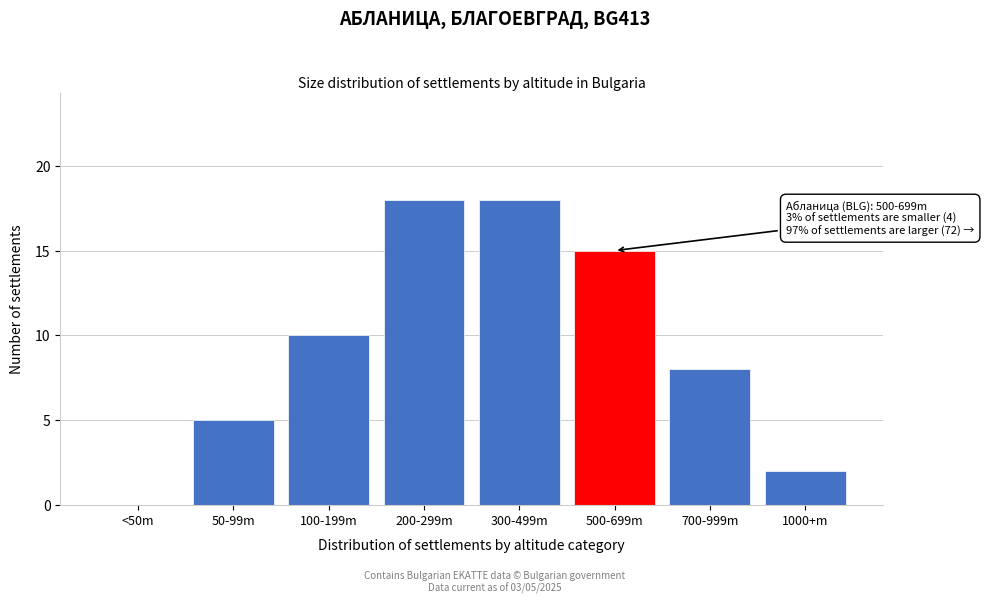

Reading left to right, transcribe all the data shown in this chart.

<50m=0	50-99m=5	100-199m=10	200-299m=18	300-499m=18	500-699m=15	700-999m=8	1000+m=2